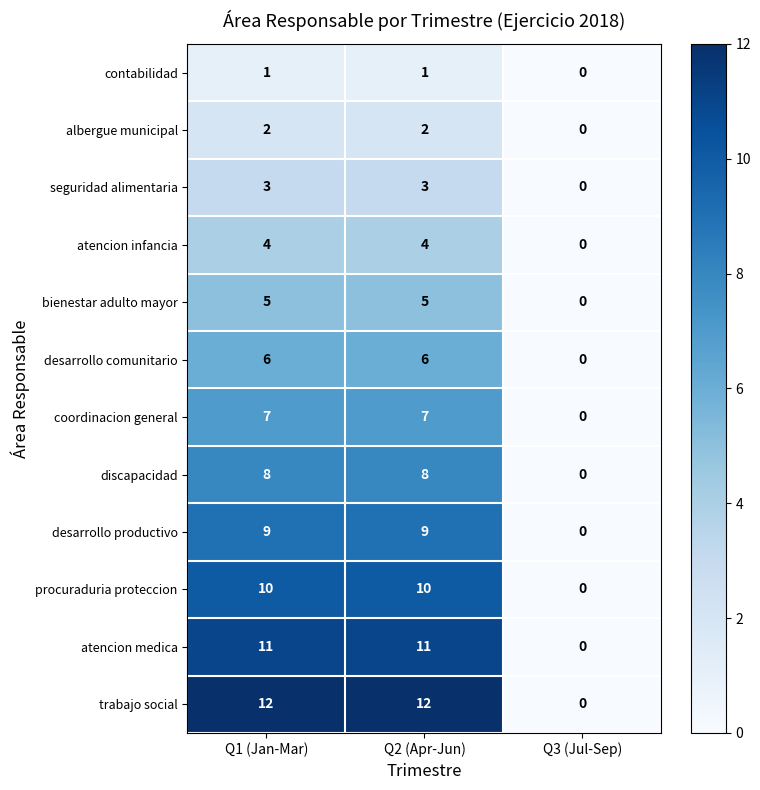

Which series has the largest total across all categories?

trabajo social